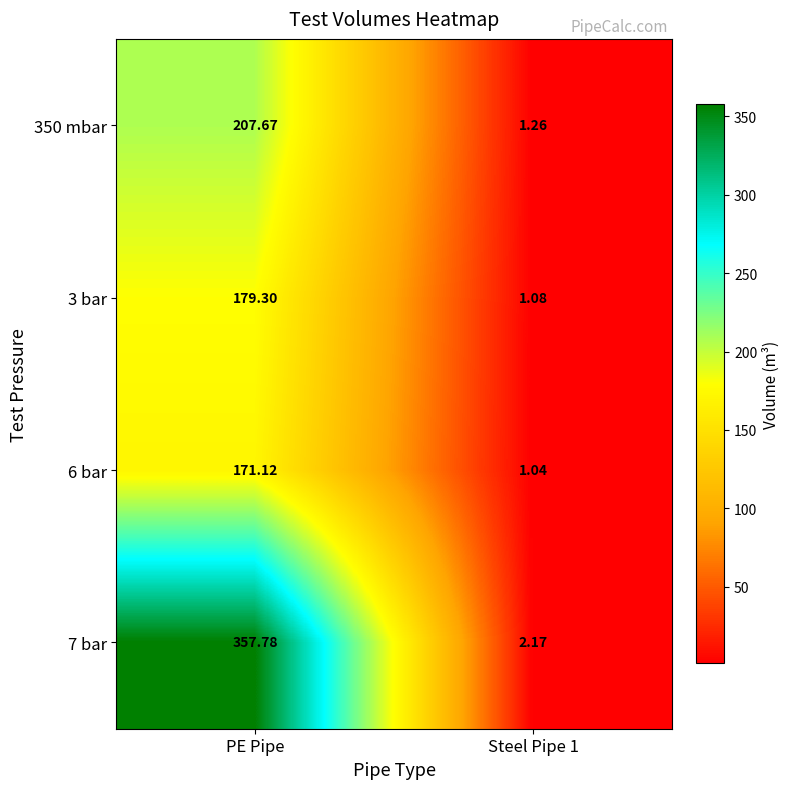

Where does the 7 bar series first go above 357?

PE Pipe